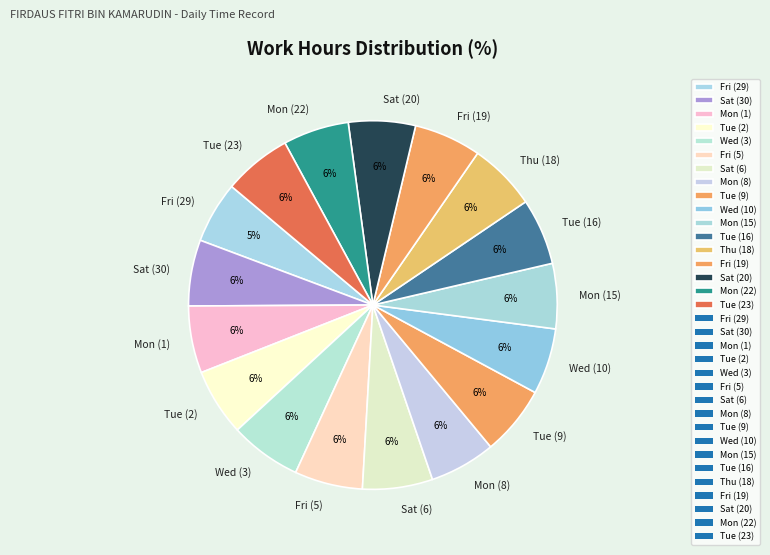

Is the sum of Tue (9) and Tue (2) greater than half?

No